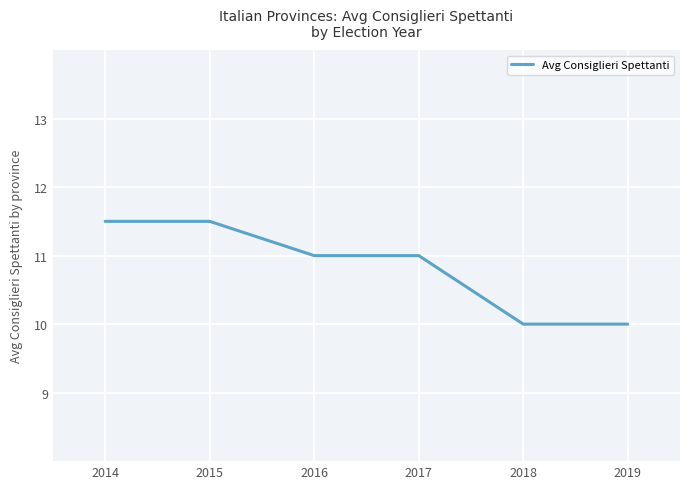

True or false: the data shows 10.0 at 2019.

True